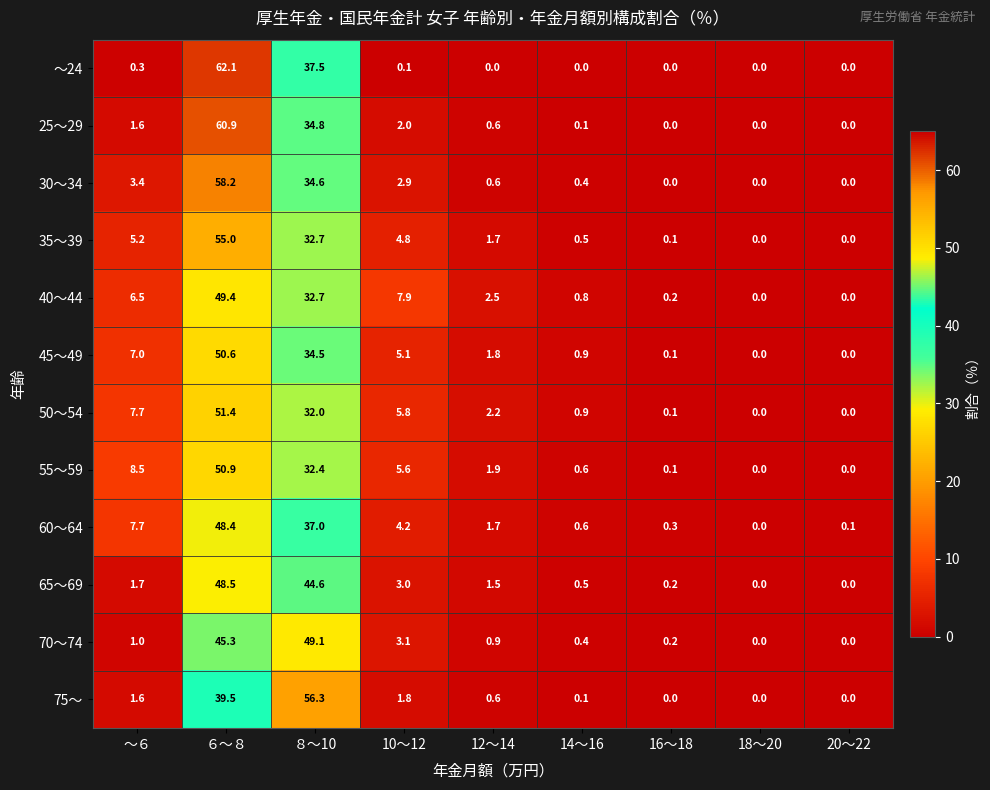

What is the sum of the ～24 values at 14～16 and ～６?

0.3